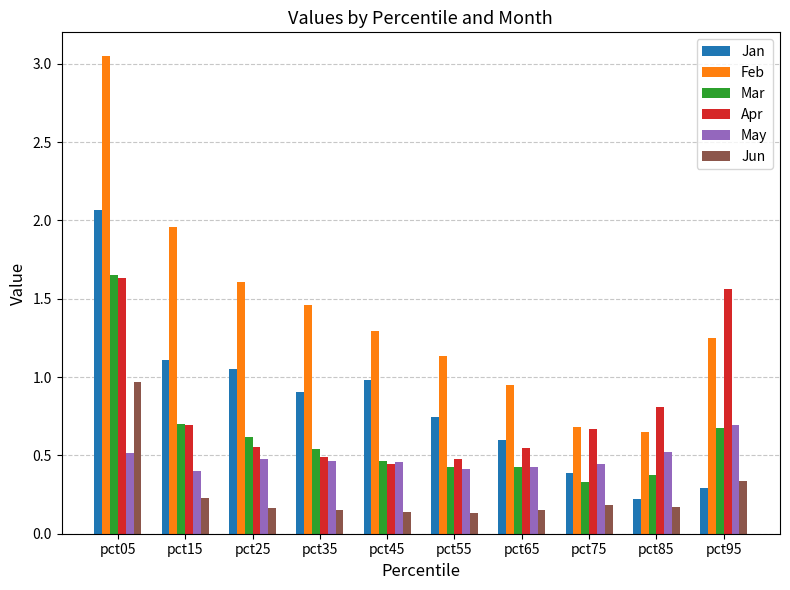

True or false: Jan has a value of 0.3 at pct95.

True